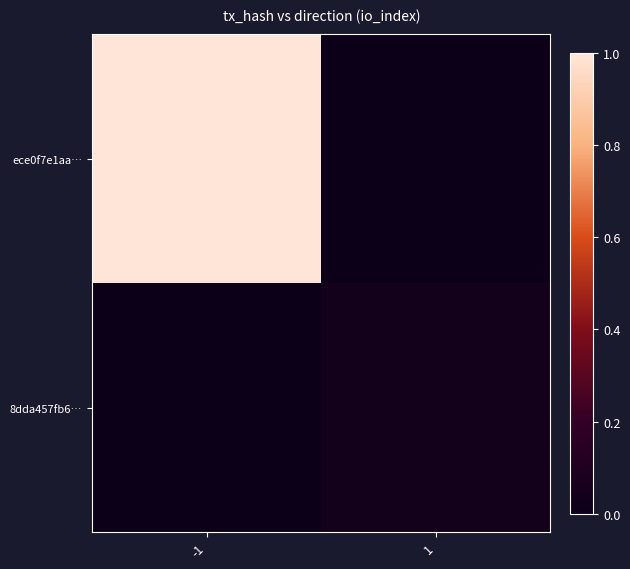

Count the number of categories in the chart.

2